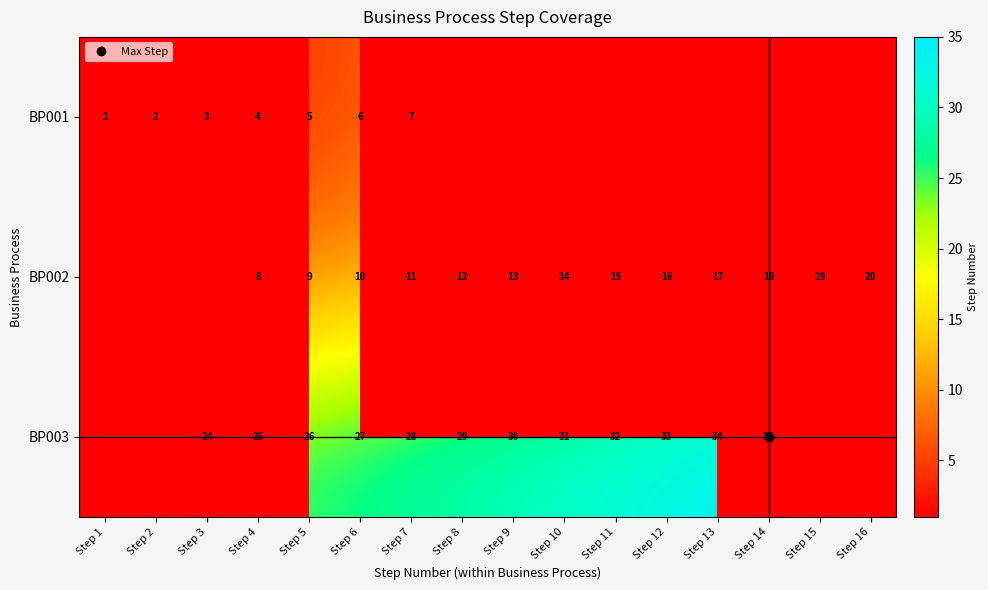

Rank the series at Step 2 from highest to lowest value.

BP001, BP002, BP003